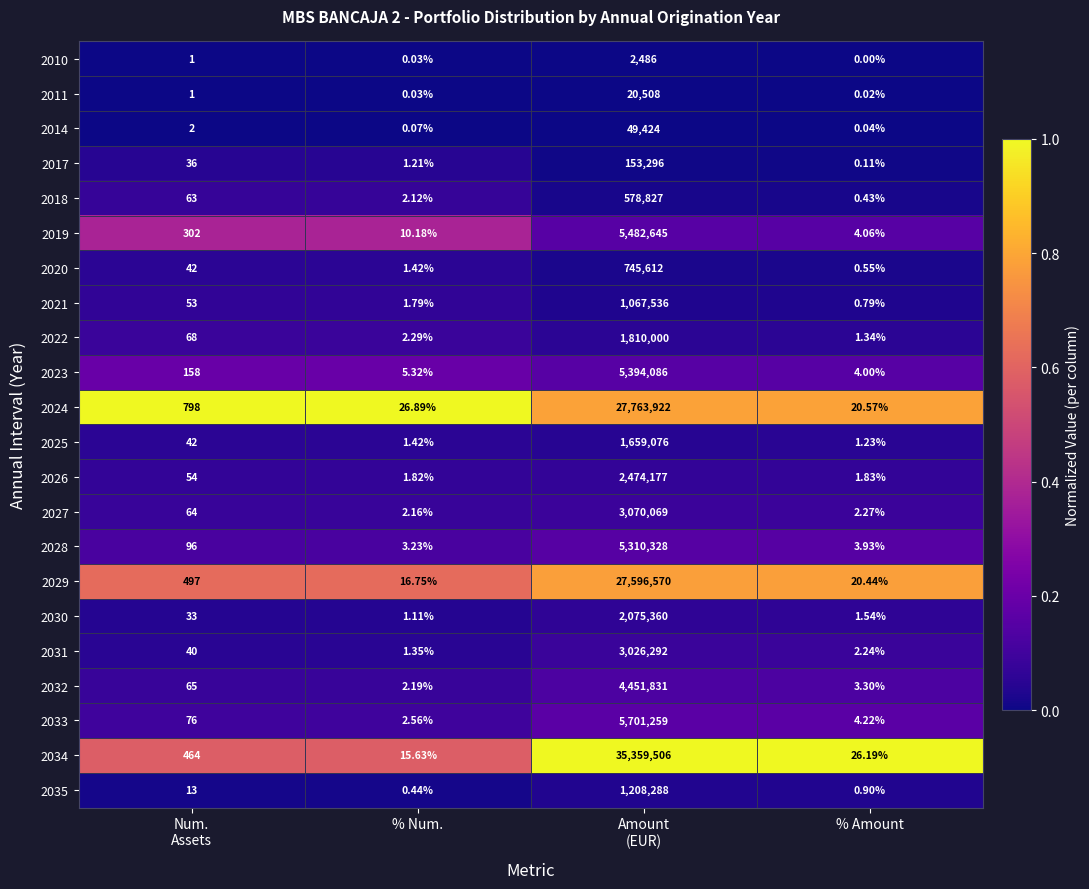

Which series has the largest total across all categories?

2034